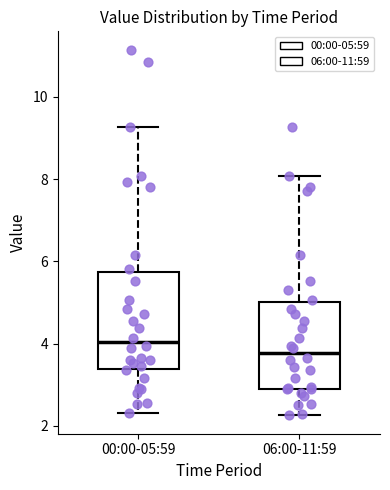

Where is the upper edge of the box for 00:00-05:59 on the y-axis? The values are not printed on the chart, so give them approximately, as read against the axis.

5.8